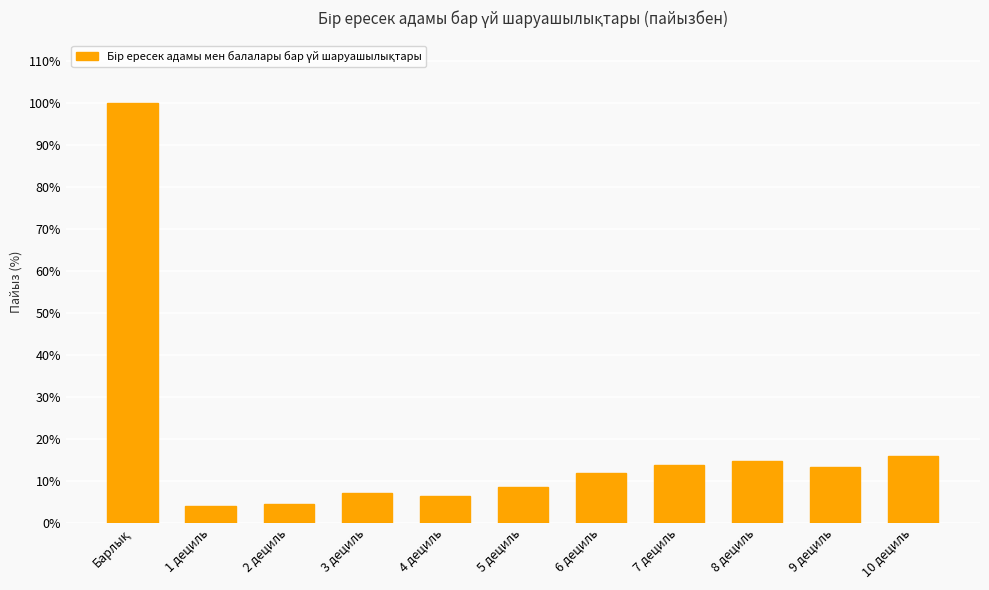

How many bars are there in total?

11